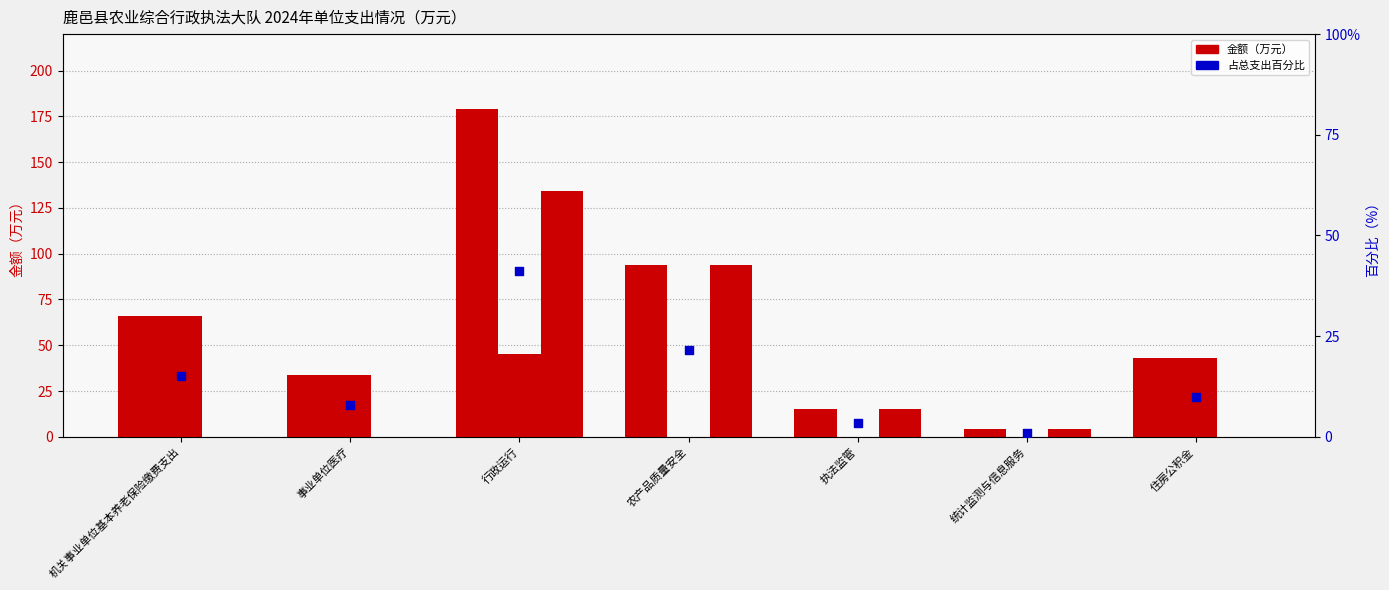

What is the total value across all series at 统计监测与信息服务?

8.9